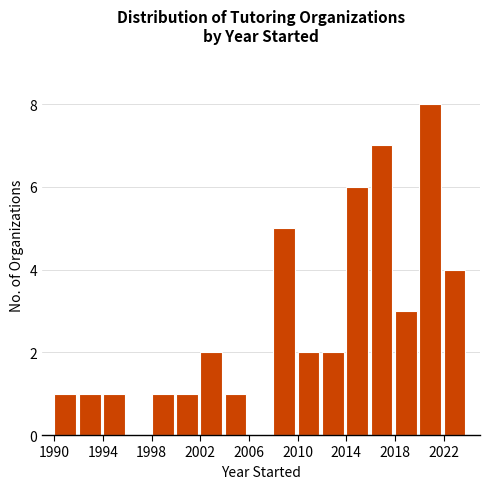

How tall is the bar that spans 2000 to 2002 on the x-axis? The values are not printed on the chart, so give them approximately, as read against the axis.

1